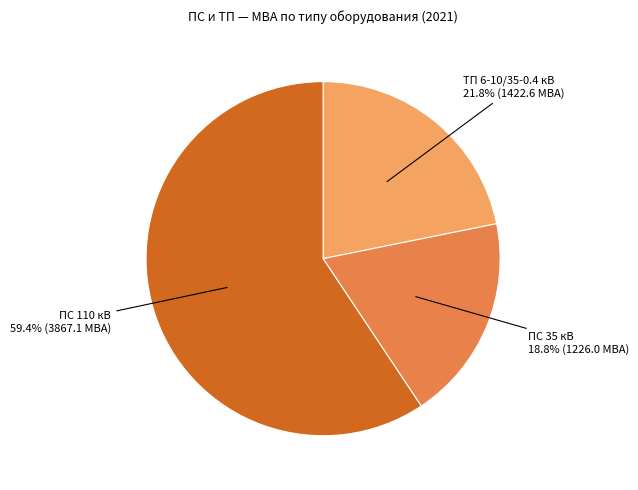

Between ТП 6-10/35-0.4 кВ and ПС 35 кВ, which is larger?

ТП 6-10/35-0.4 кВ